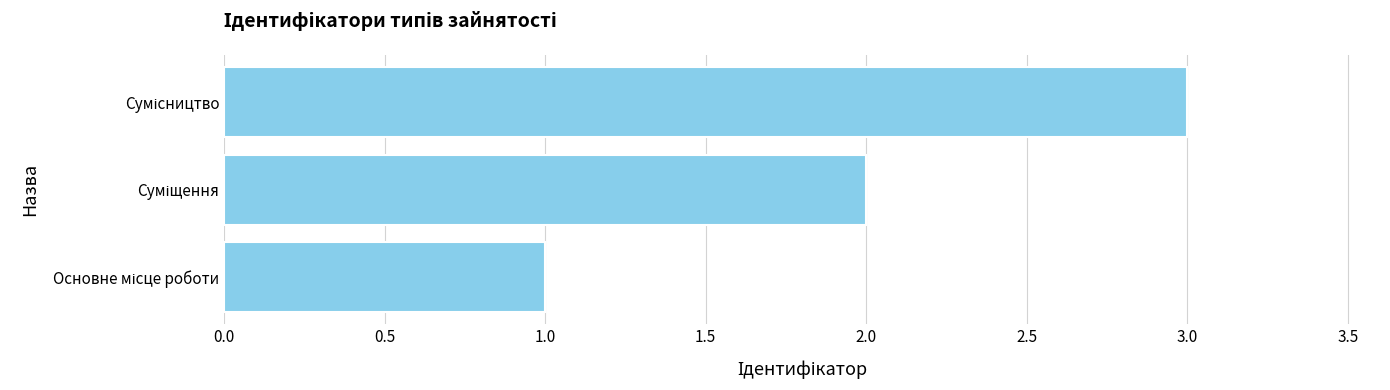

What is the sum of all values?

6